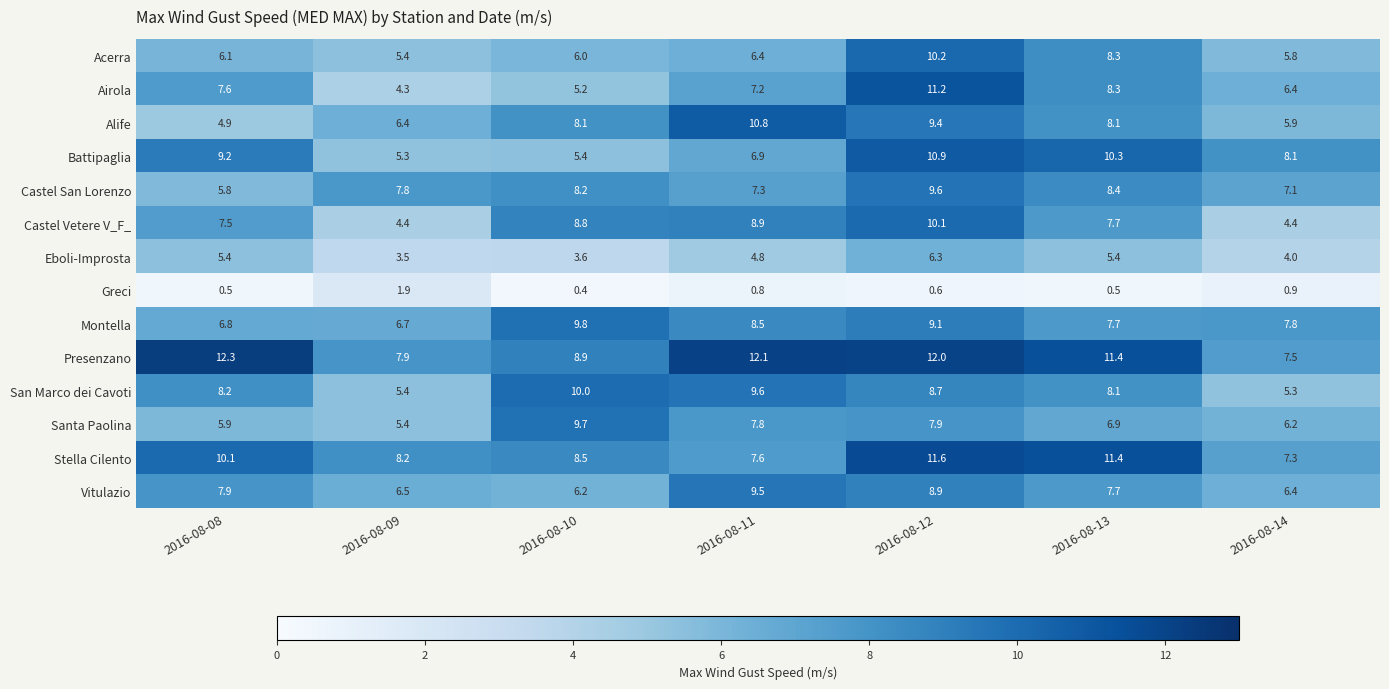

Is it true that Airola equals 2.5 at 2016-08-11?

False